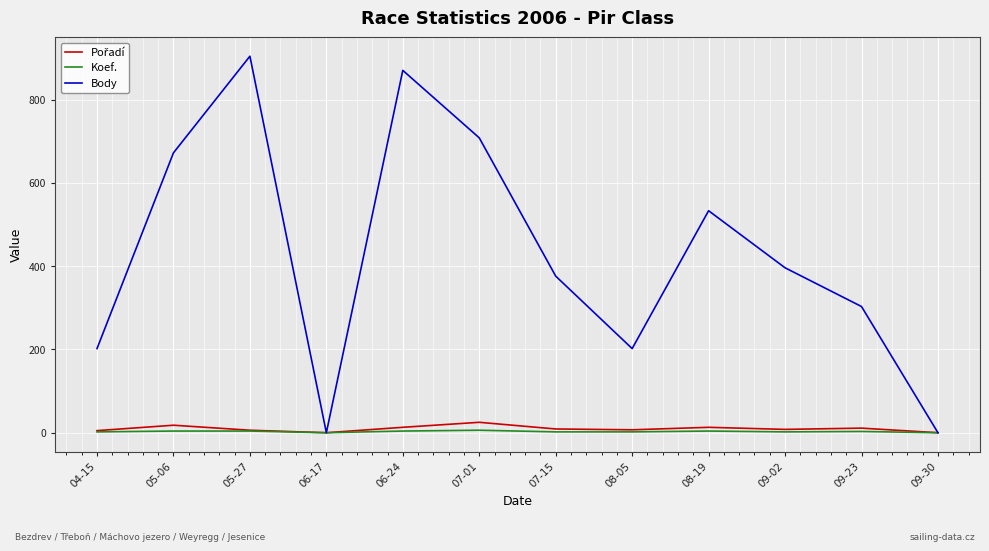

Where is Body nearest to the value 452?

09-02